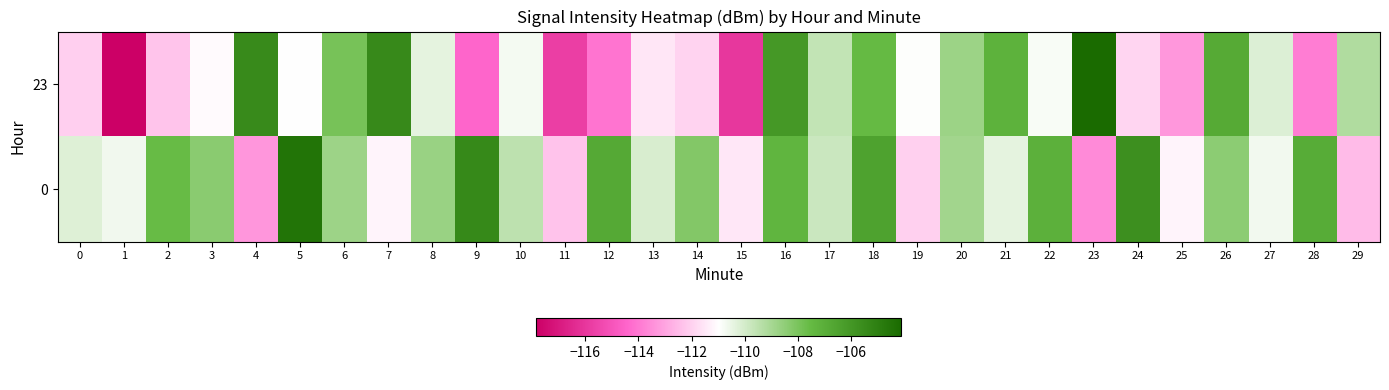

At which category does the chart reach its peak across all series?

23